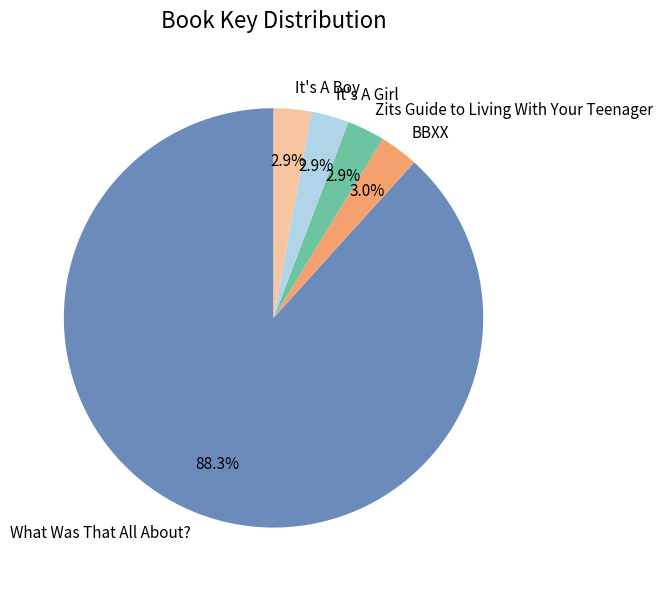

Which category has the biggest portion of the pie?

What Was That All About?